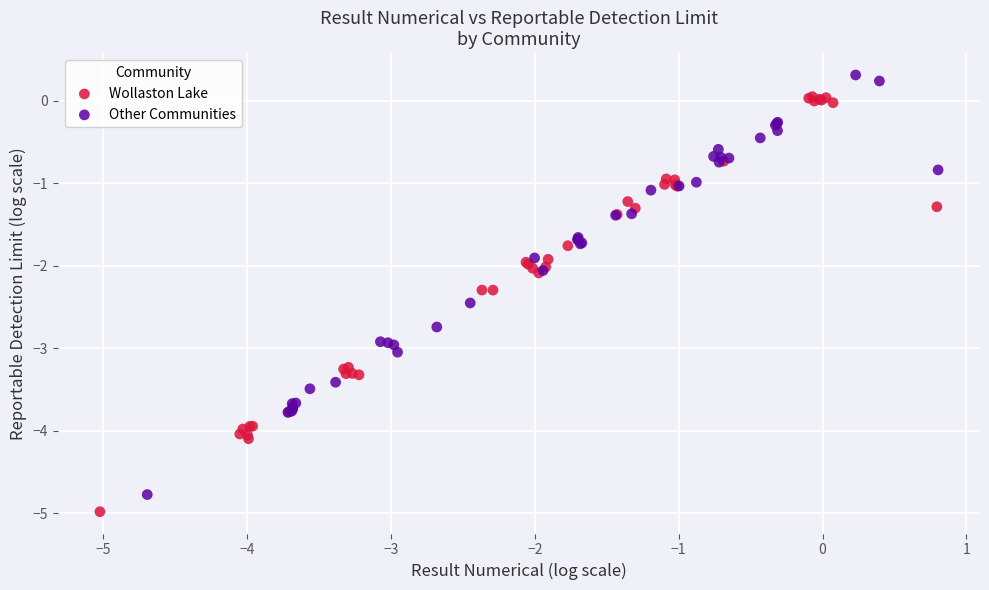

Which series contains the lowest Y value?

Wollaston Lake